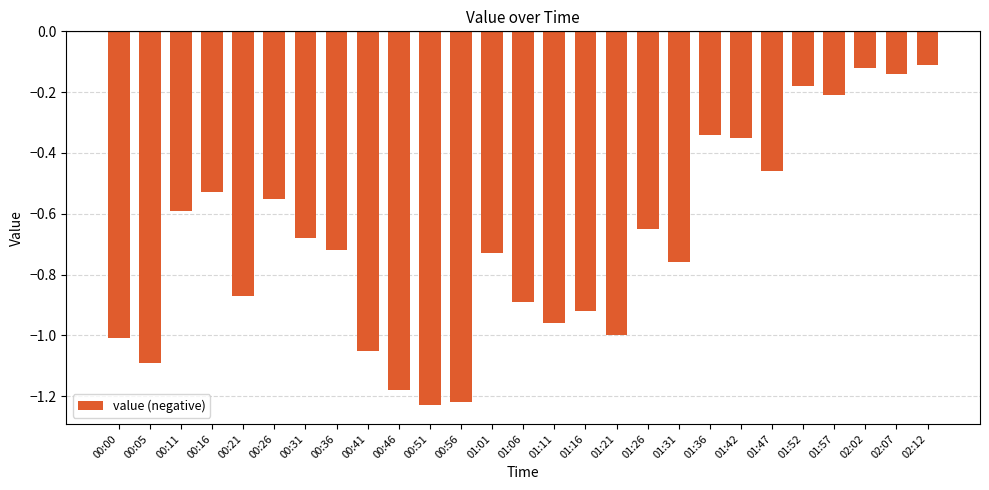

What is the label of the 8th bar from the right?

01:36